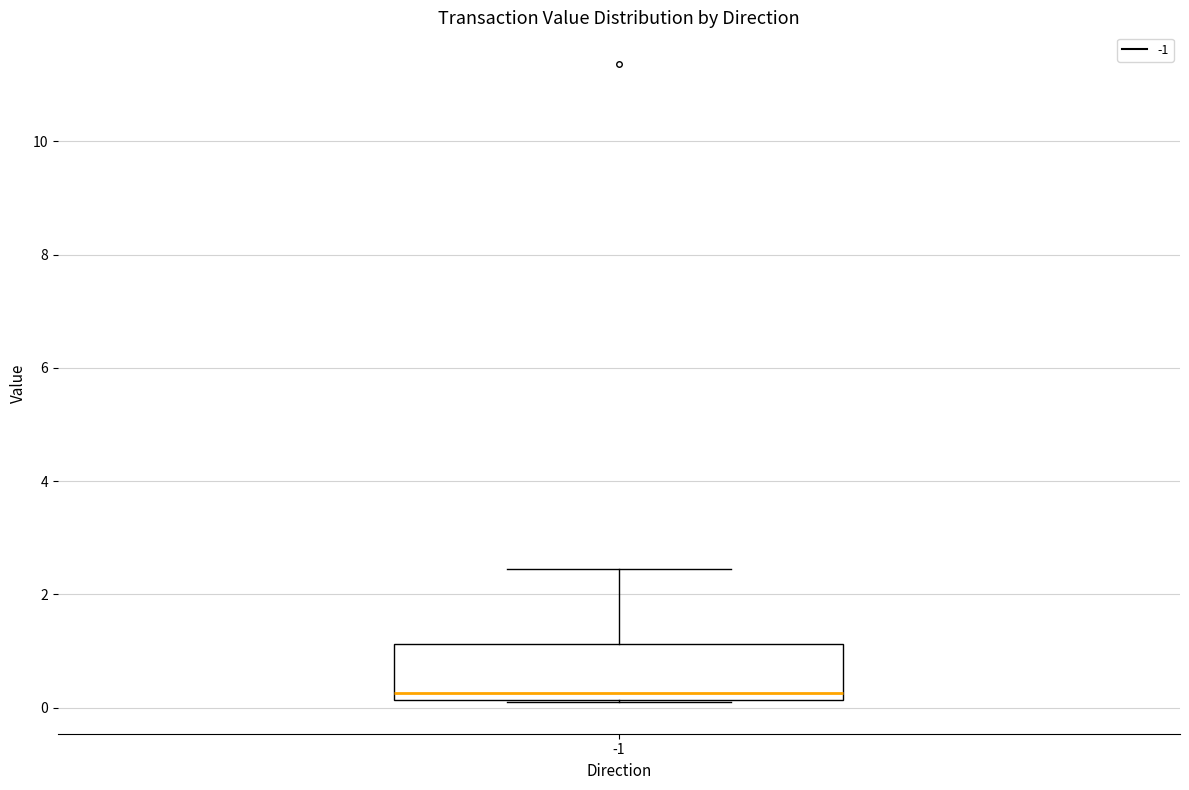

Transcribe this box plot: give where the median line is, the range the box spans, and where the two whiskers end, as read against the y-axis. The values are not printed on the chart, so give them approximately, as read against the axis.

median 0.2 (just above the box's lower edge), box 0.2 to 1.2, whiskers 0.2 to 2.4